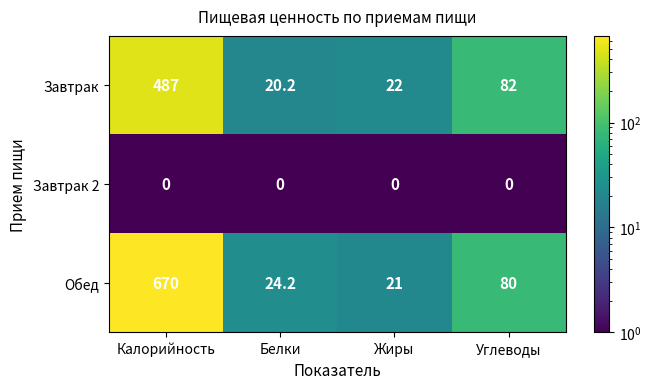

The Завтрак series shows 82.0 at Углеводы. True or false?

True